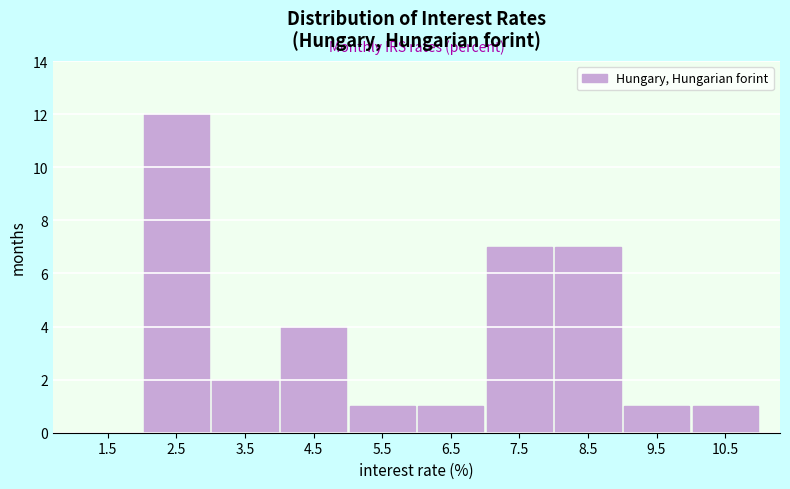

Reading left to right, list every bar in this chart as the range it spans on the x-axis followed by its height. The values are not printed on the chart, so give them approximately, as read against the axis.

1 to 2: 0
2 to 3: 12
3 to 4: 2
4 to 5: 4
5 to 6: 1
6 to 7: 1
7 to 8: 7
8 to 9: 7
9 to 10: 1
10 to 11: 1